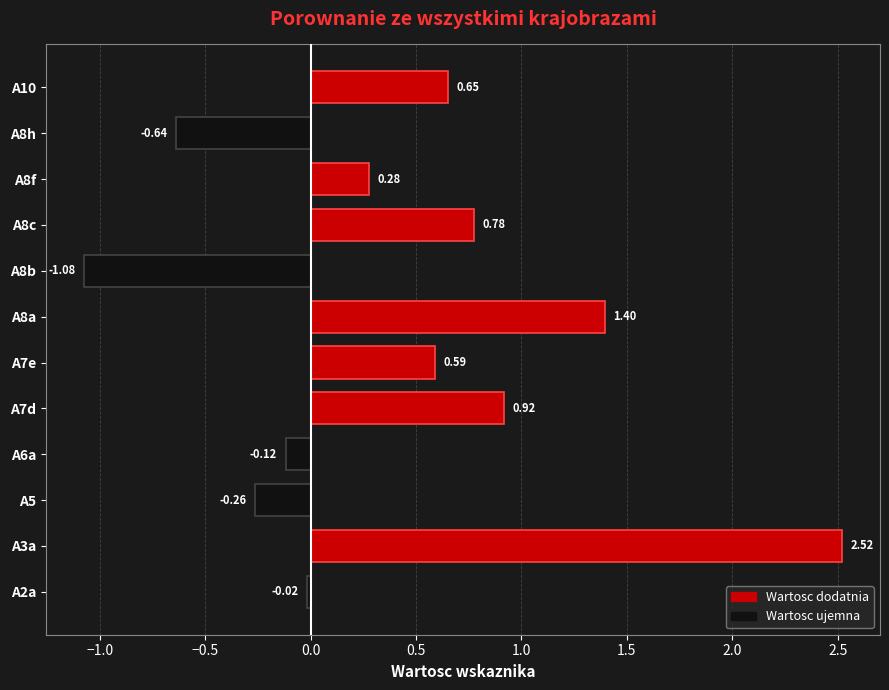

Count the number of categories in the chart.

12